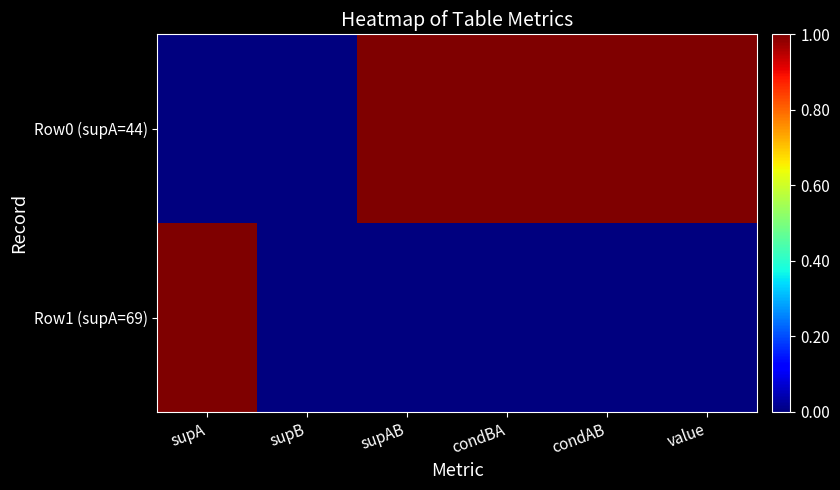

Reading right to left, extract all data points from this chart.

Row0 (supA=44): value=1	condAB=1	condBA=1	supAB=1	supB=0	supA=0
Row1 (supA=69): value=0	condAB=0	condBA=0	supAB=0	supB=0	supA=1